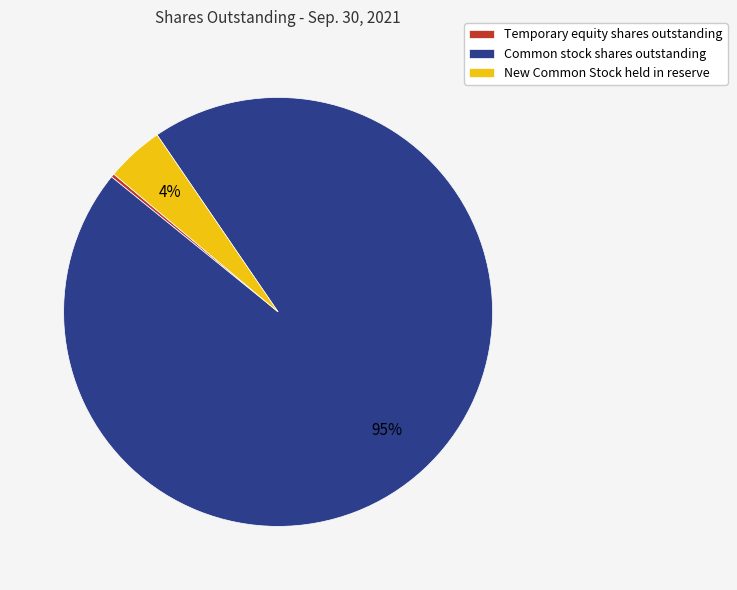

Between Common stock shares outstanding and New Common Stock held in reserve, which is larger?

Common stock shares outstanding